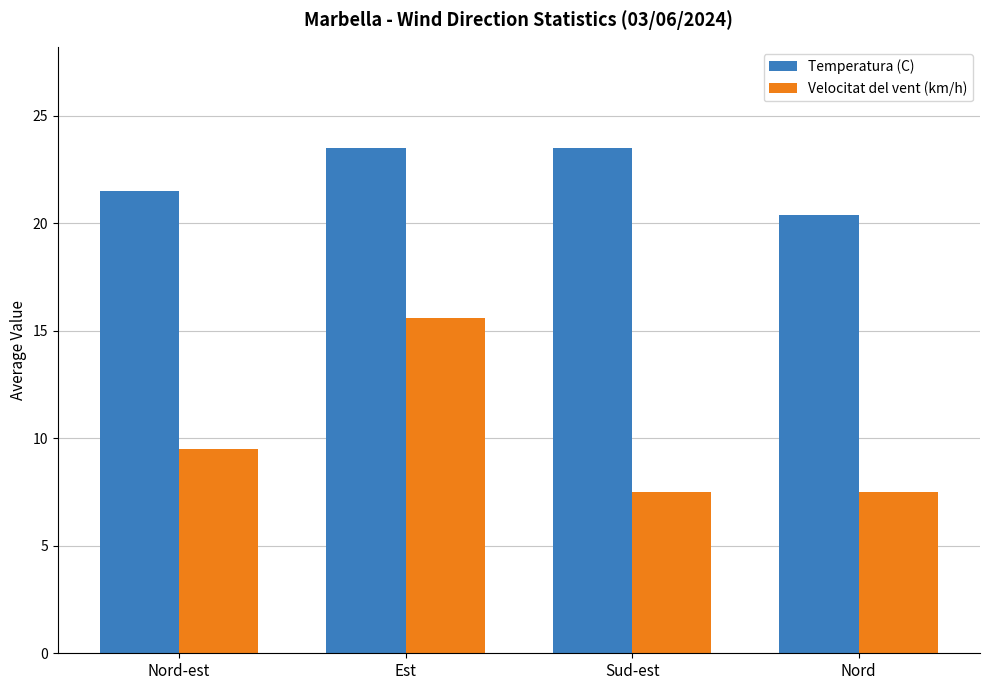

At which category is the sum across all series the highest?

Est